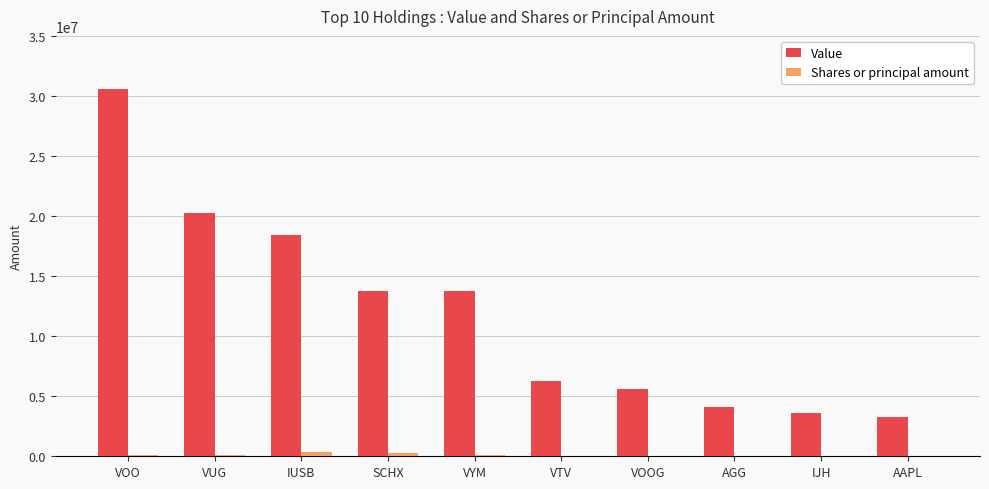

Between VOOG and AAPL, which series saw the biggest shift?

Value